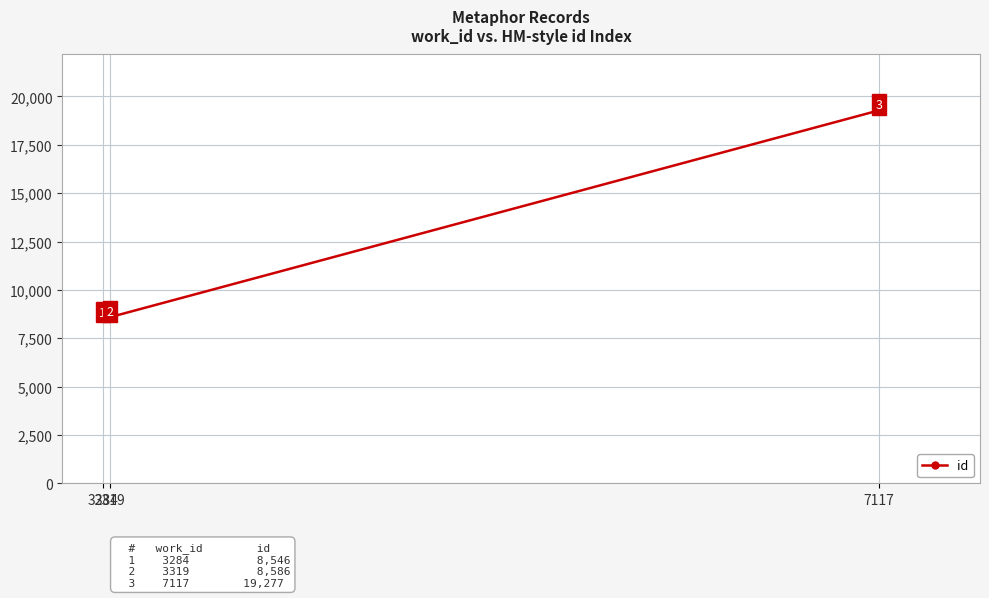

Reading left to right, what are all the values shown in this chart?

3284=8546	3319=8586	7117=19277